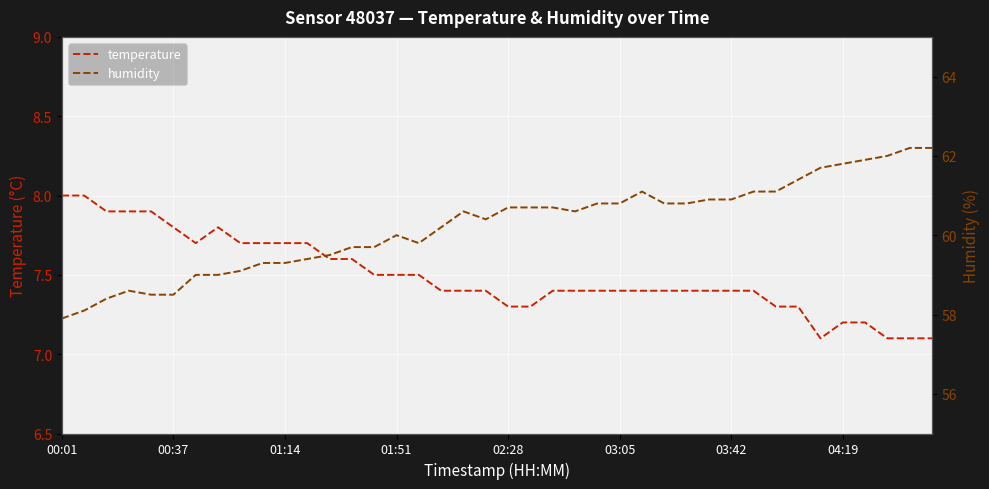

True or false: humidity and temperature intersect in this chart.

False